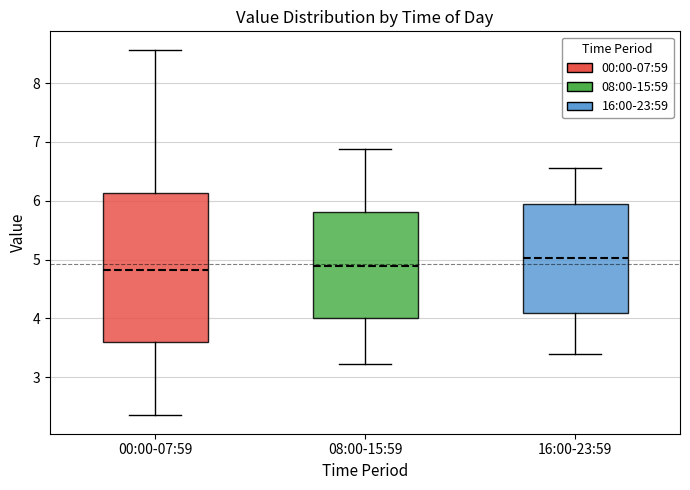

Where does the upper whisker of the box for 00:00-07:59 end on the y-axis? The values are not printed on the chart, so give them approximately, as read against the axis.

8.6